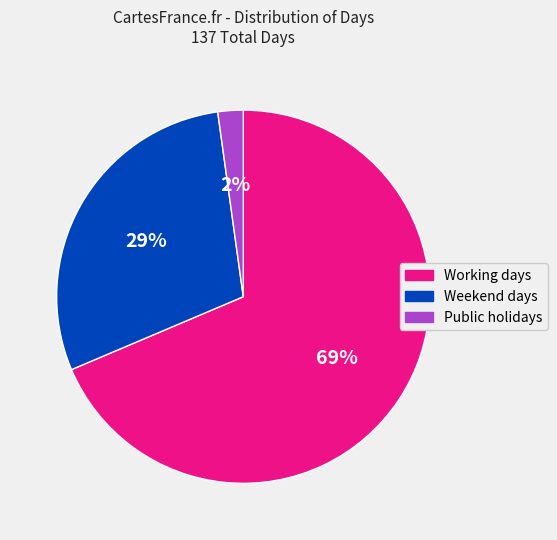

The Working days slice represents 69% of the pie. True or false?

True